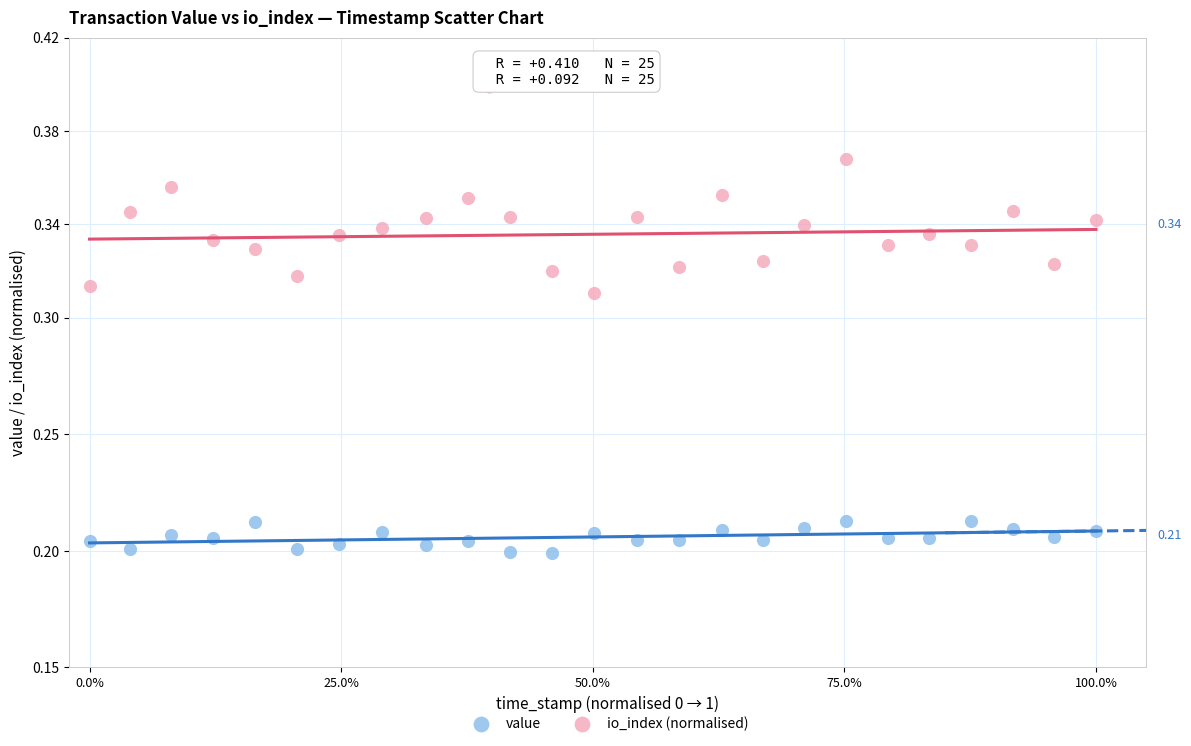

What are all the series names shown in the legend?

value, io_index (normalised)